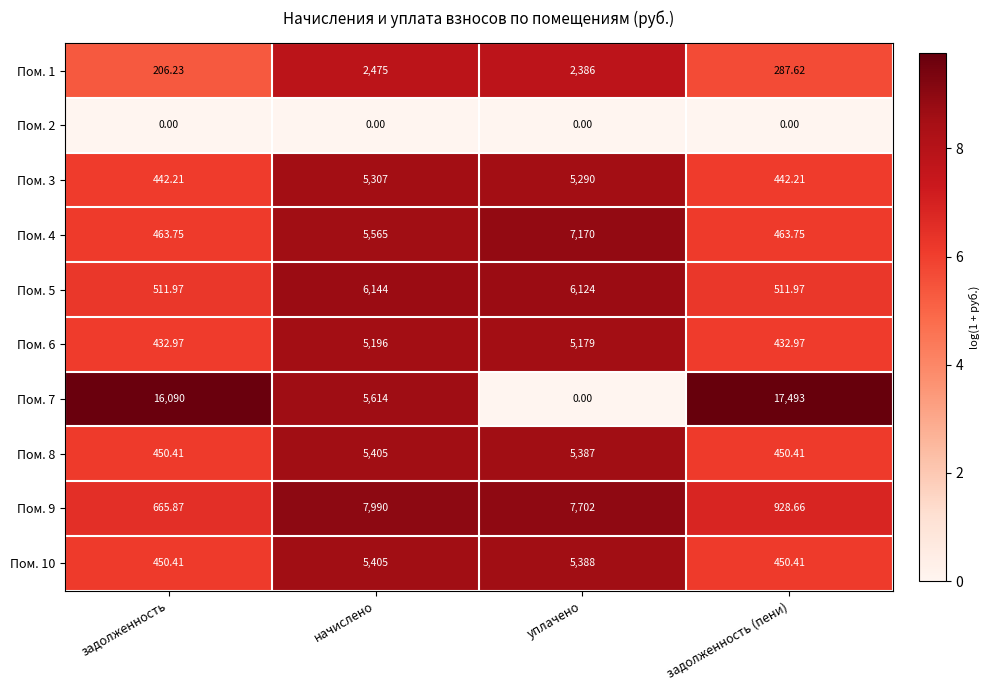

Where is Пом. 1 nearest to the value 1340?

уплачено